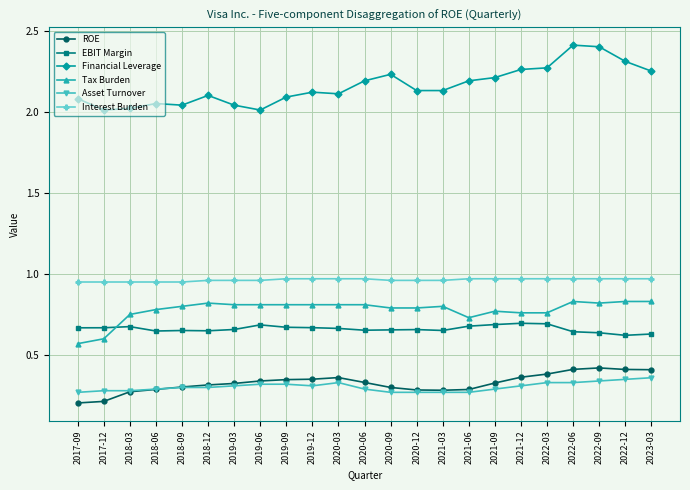

Which series has the largest range (max minus min)?

Financial Leverage